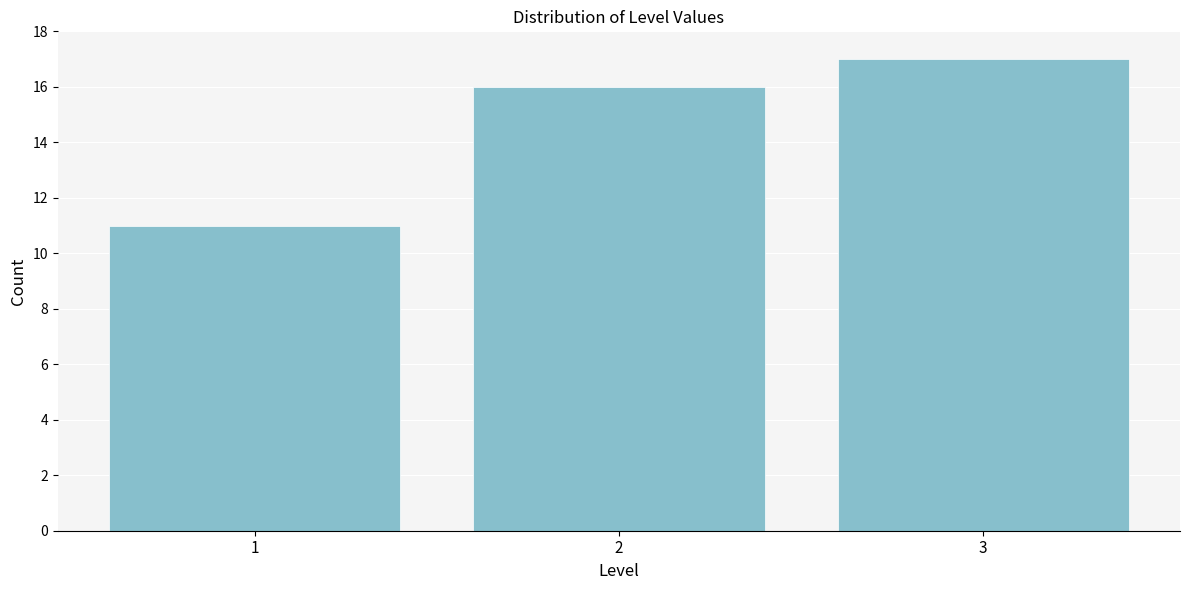

Reading left to right, transcribe all the data shown in this chart.

1=11	2=16	3=17